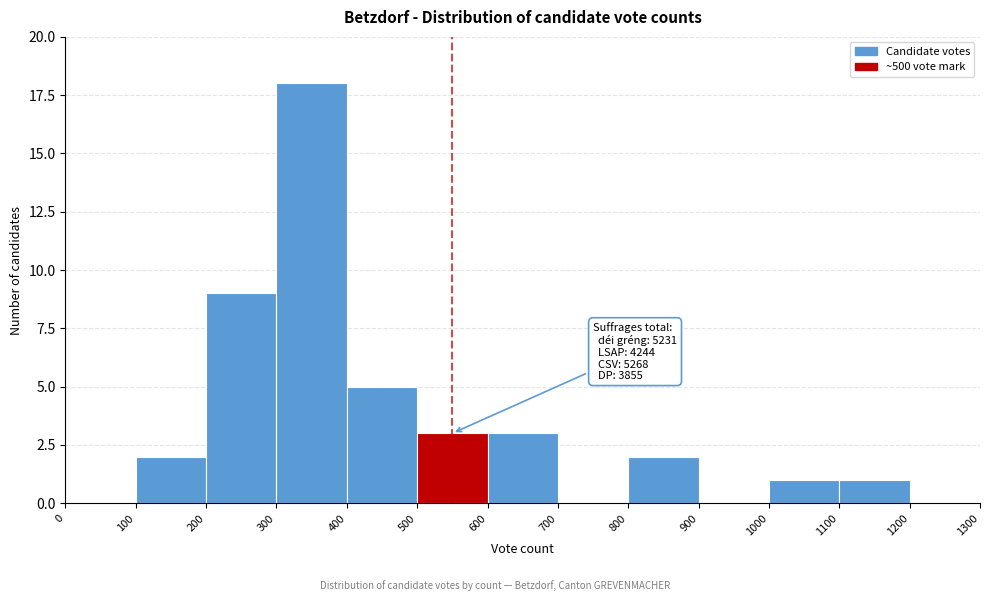

Which range on the x-axis has the tallest bar?

300 to 400